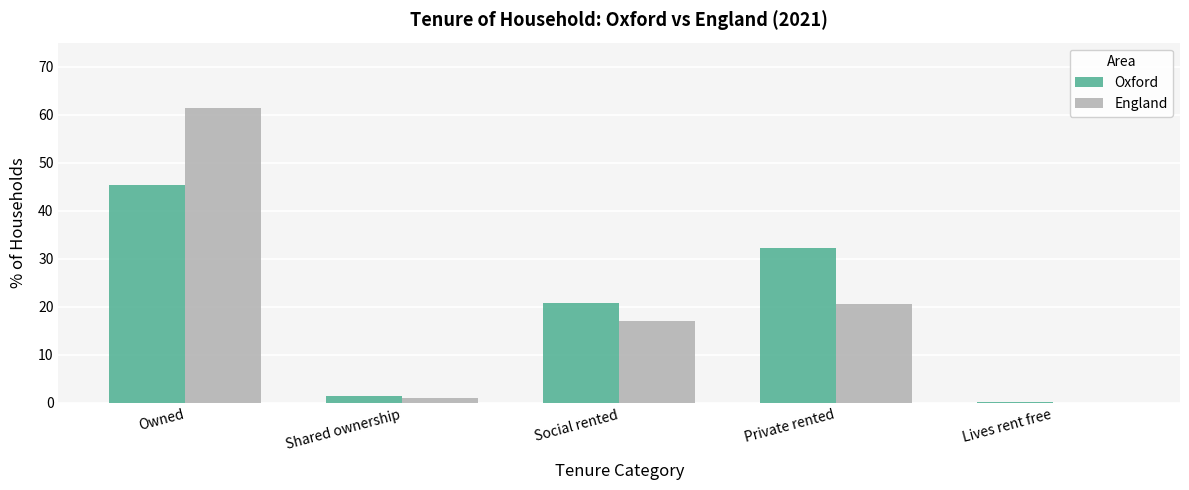

Is the value of England at Social rented greater than the value of Oxford at Social rented?

No